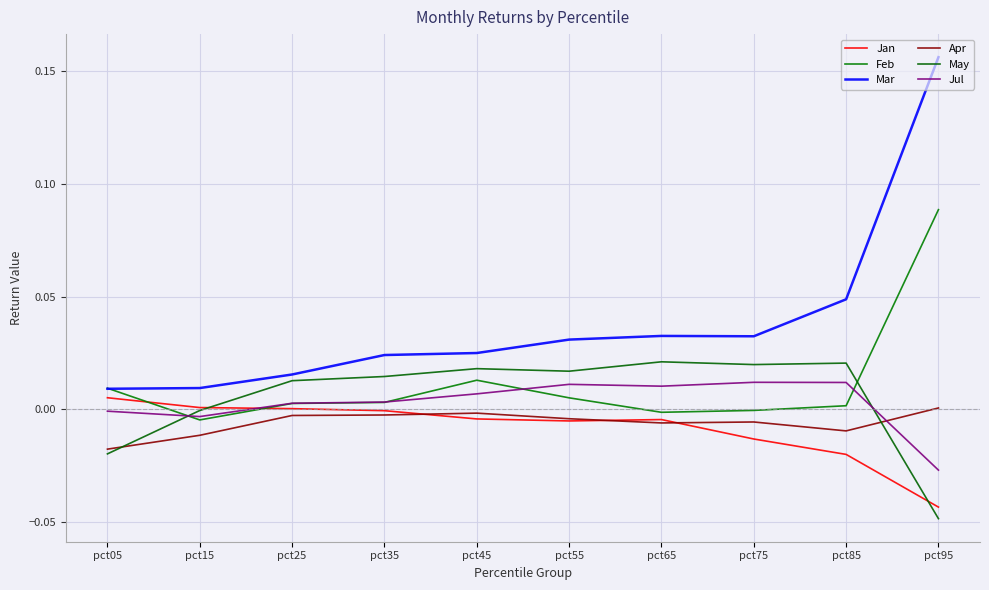

How many values in Apr are below zero?

9